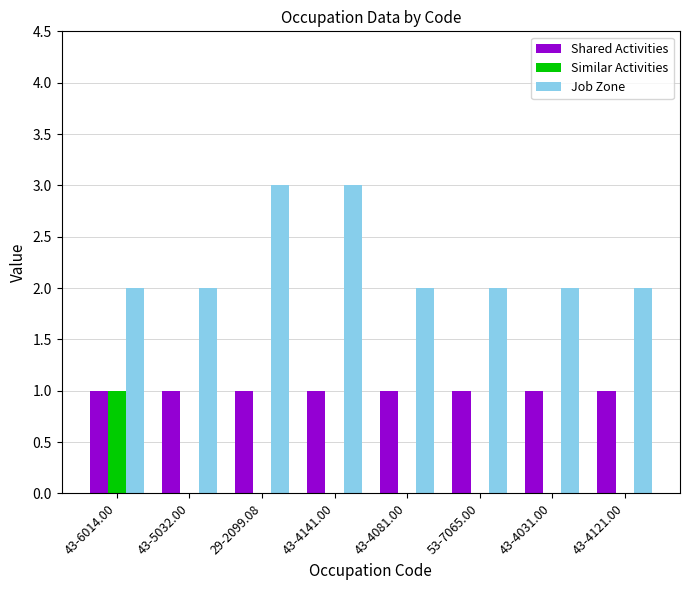

Between 43-4141.00 and 53-7065.00, which series saw the biggest shift?

Job Zone